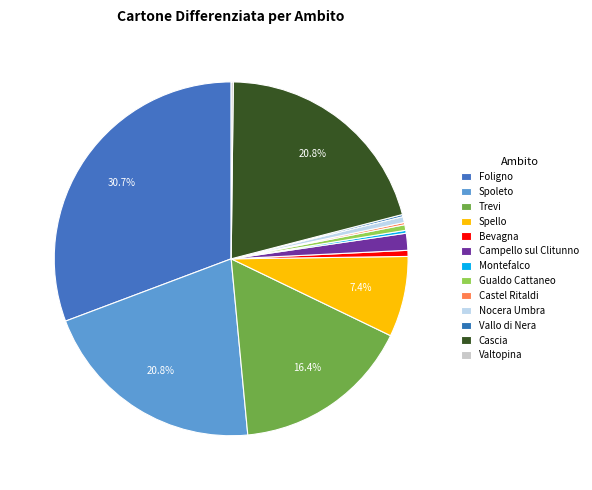

To the nearest percent, what is the combined percentage of Bevagna and Campello sul Clitunno?

2%